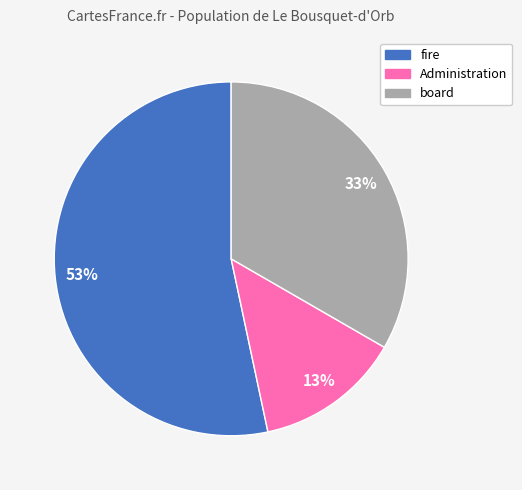

What is the largest slice in the pie chart?

fire